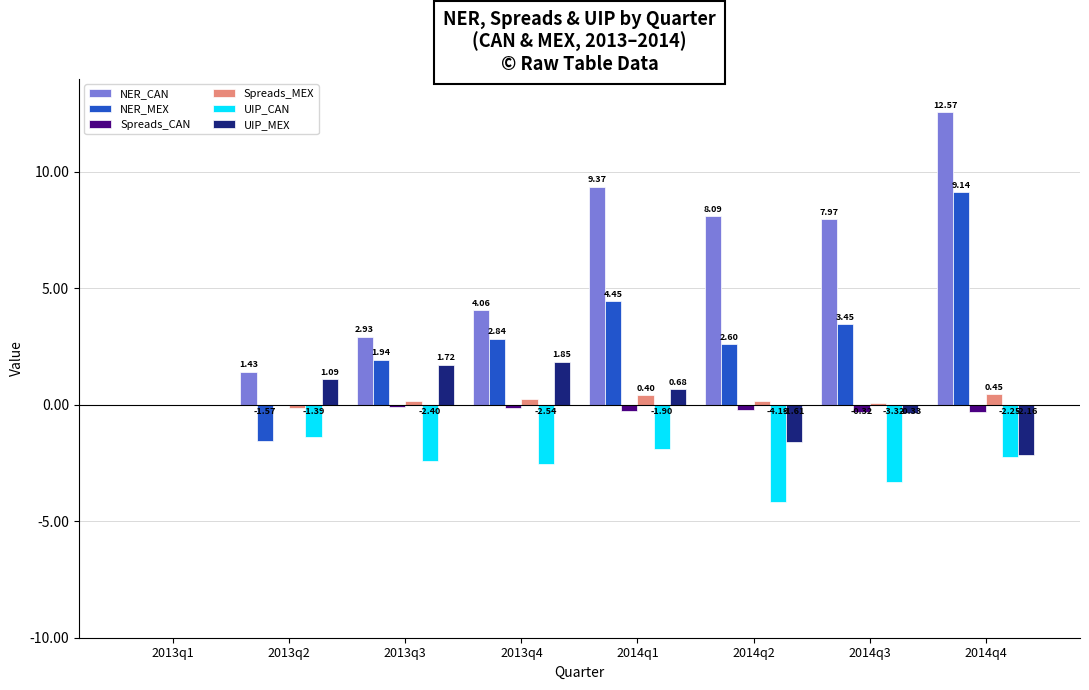

Which series changed the most between 2013q4 and 2014q3?

NER_CAN